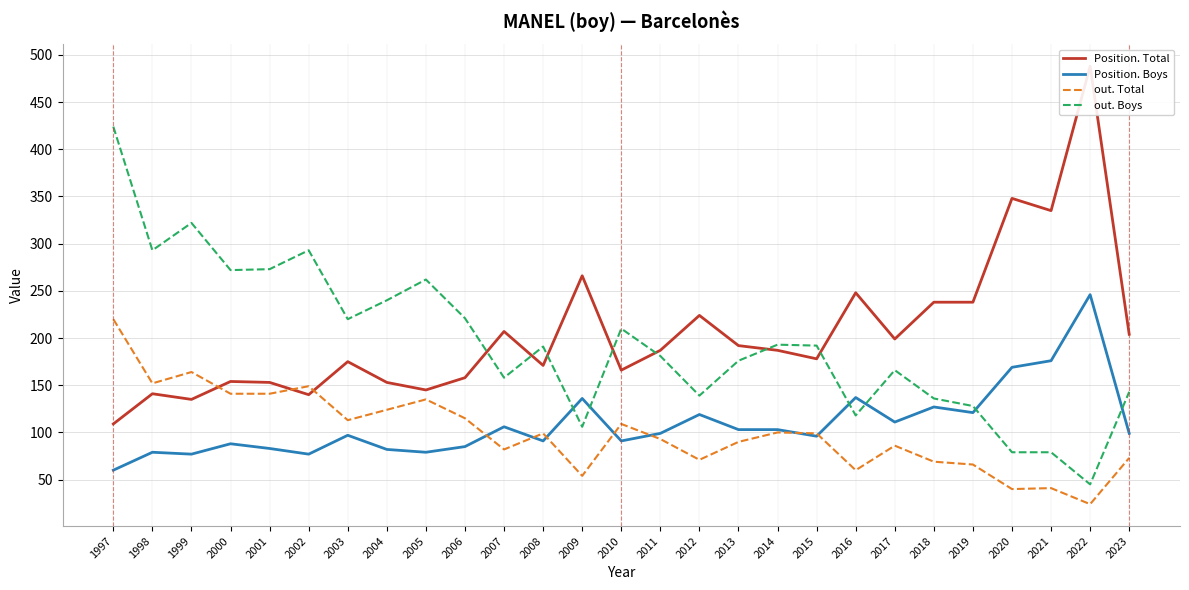

What is the value of the Position. Total point at the 20th from the left?

248